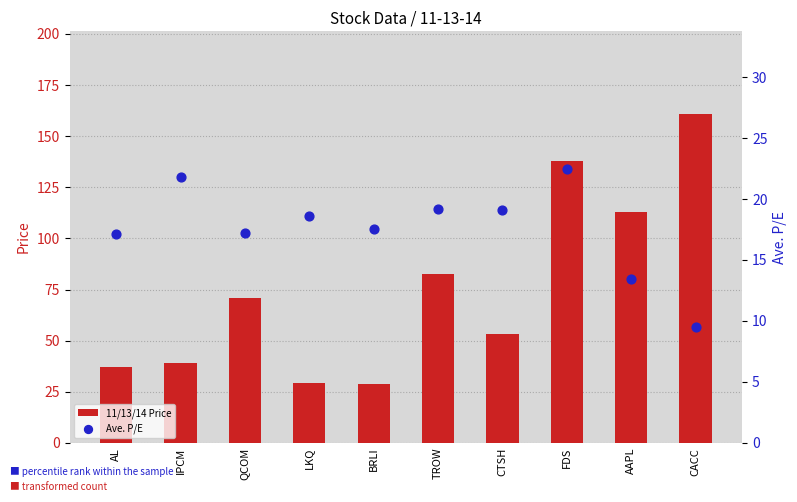

What is the total value across all series at BRLI?

46.5